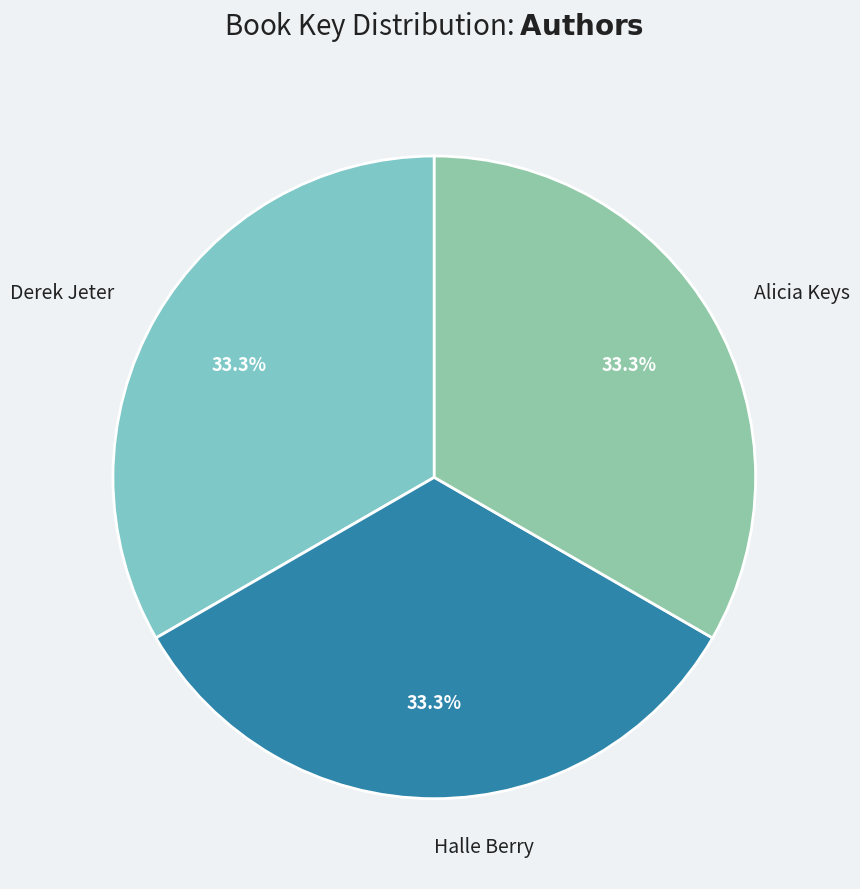

Is Halle Berry the majority of the pie?

No